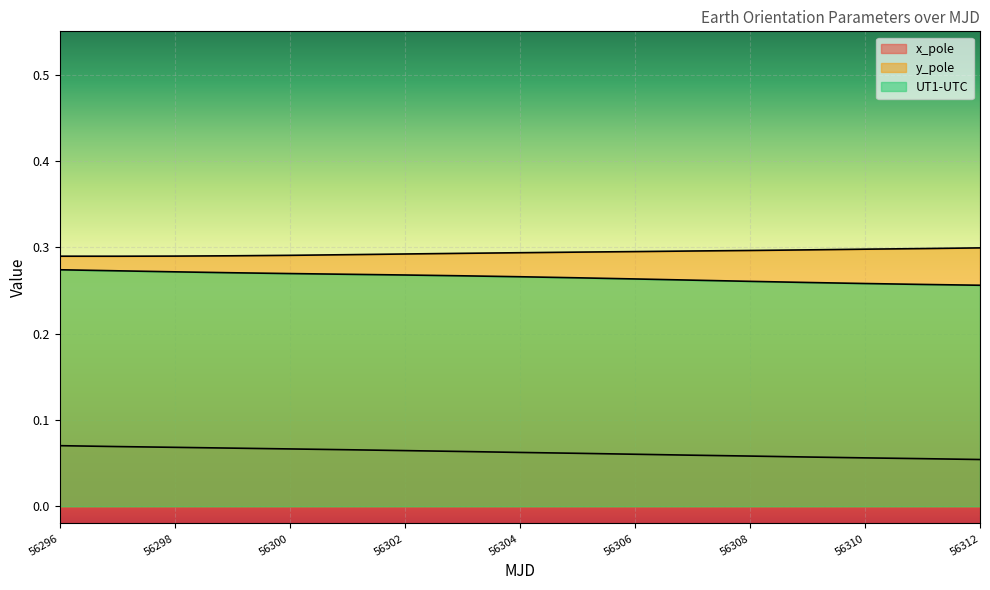

Reading left to right, extract all data points from this chart.

x_pole: 56296=0.1	56297=0.1	56298=0.1	56299=0.1	56300=0.1	56301=0.1	56302=0.1	56303=0.1	56304=0.1	56305=0.1	56306=0.1	56307=0.1	56308=0.1	56309=0.1	56310=0.1	56311=0.1	56312=0.1
y_pole: 56296=0.3	56297=0.3	56298=0.3	56299=0.3	56300=0.3	56301=0.3	56302=0.3	56303=0.3	56304=0.3	56305=0.3	56306=0.3	56307=0.3	56308=0.3	56309=0.3	56310=0.3	56311=0.3	56312=0.3
UT1-UTC: 56296=0.3	56297=0.3	56298=0.3	56299=0.3	56300=0.3	56301=0.3	56302=0.3	56303=0.3	56304=0.3	56305=0.3	56306=0.3	56307=0.3	56308=0.3	56309=0.3	56310=0.3	56311=0.3	56312=0.3